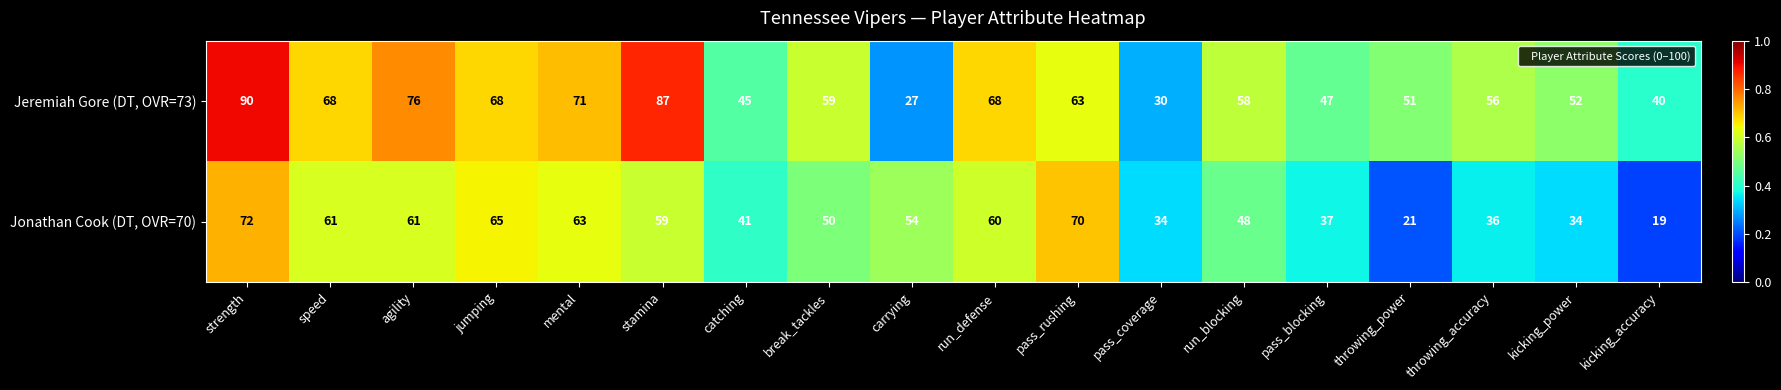

What is the greatest value displayed?

90